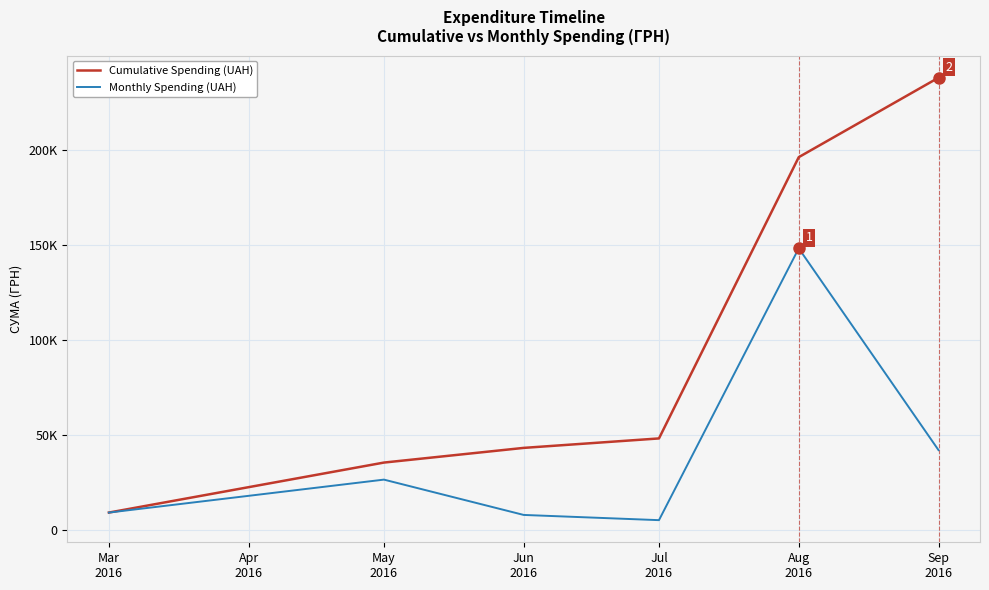

What are all the series names shown in the legend?

Cumulative Spending (UAH), Monthly Spending (UAH)